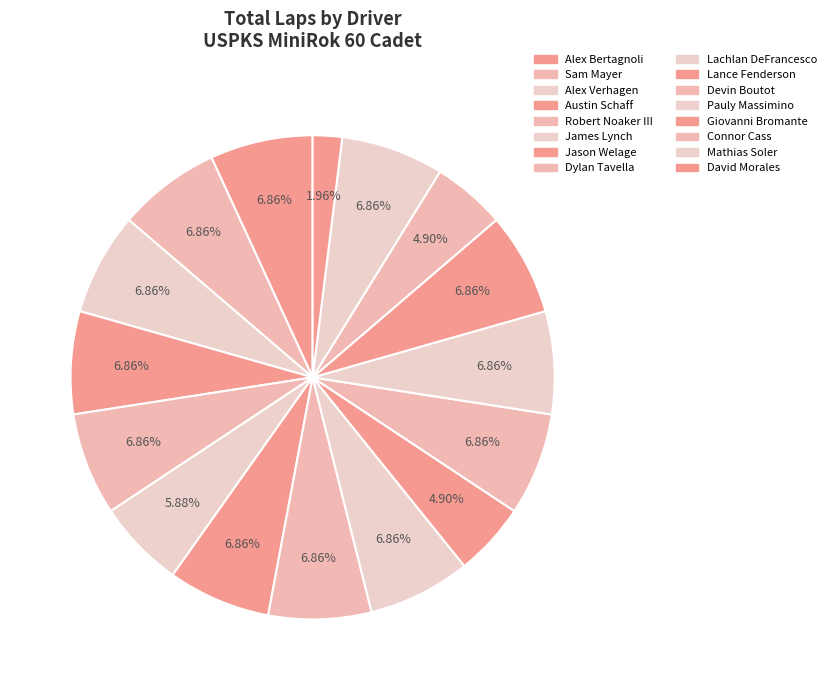

Does Alex Verhagen represent more than half of the total?

No